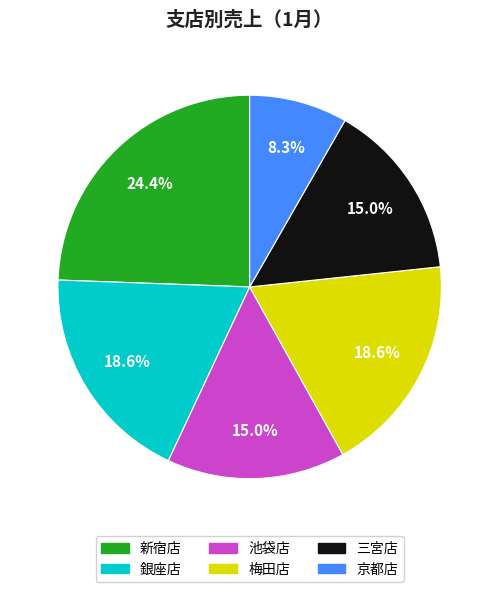

What percentage is the 三宮店 slice, to the nearest percent?

15%